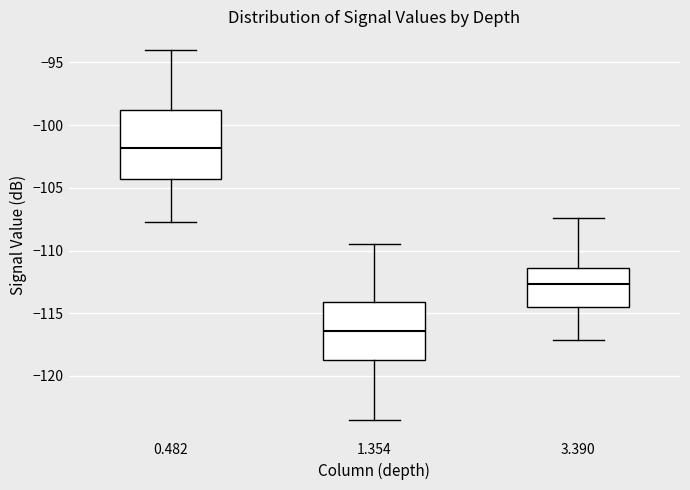

Which box's median line is the lowest?

1.354